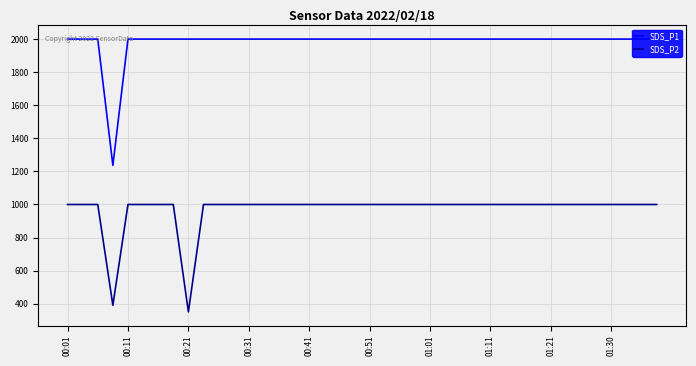

In SDS_P1, how many points are lower than both neighbors (excluding endpoints)?

1